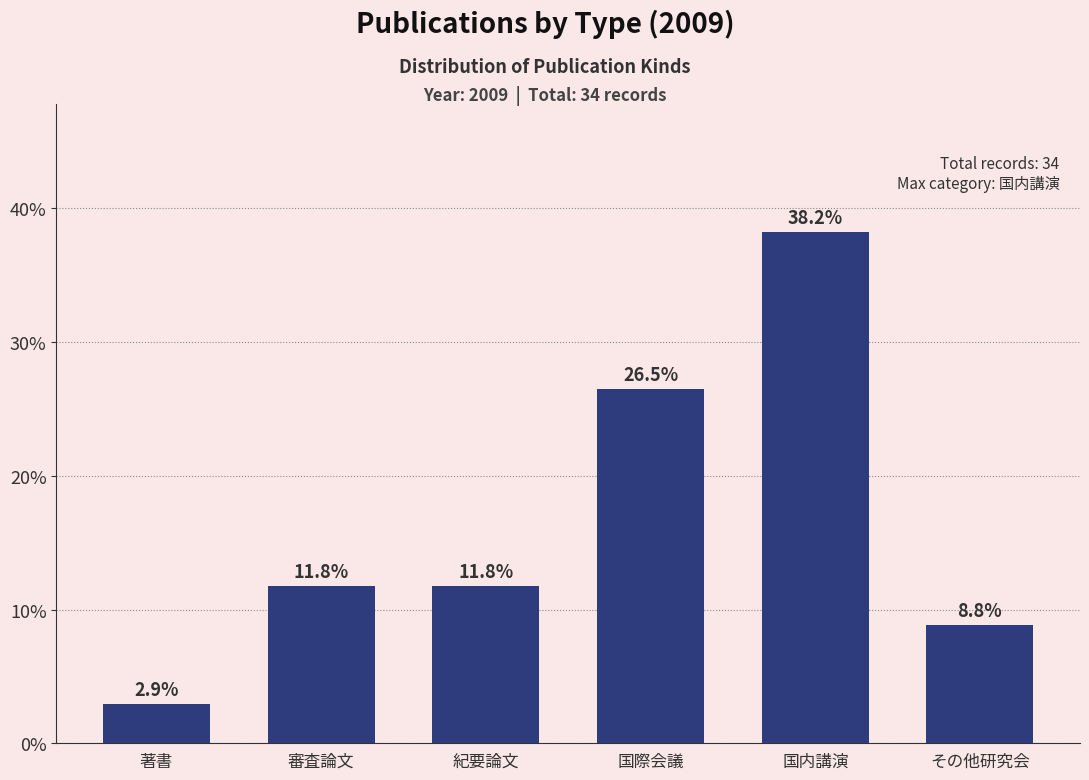

Reading left to right, transcribe all the data shown in this chart.

2.9	11.8	11.8	26.5	38.2	8.8